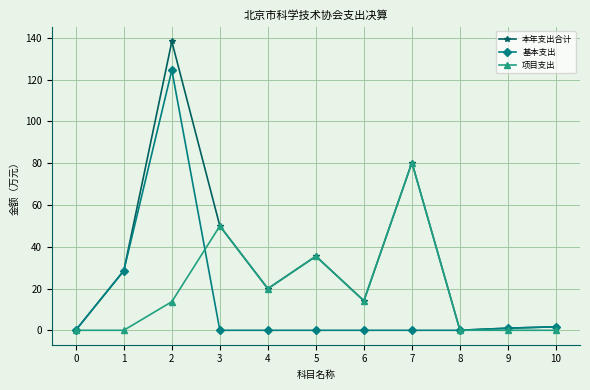

How many distinct data groups are displayed?

3